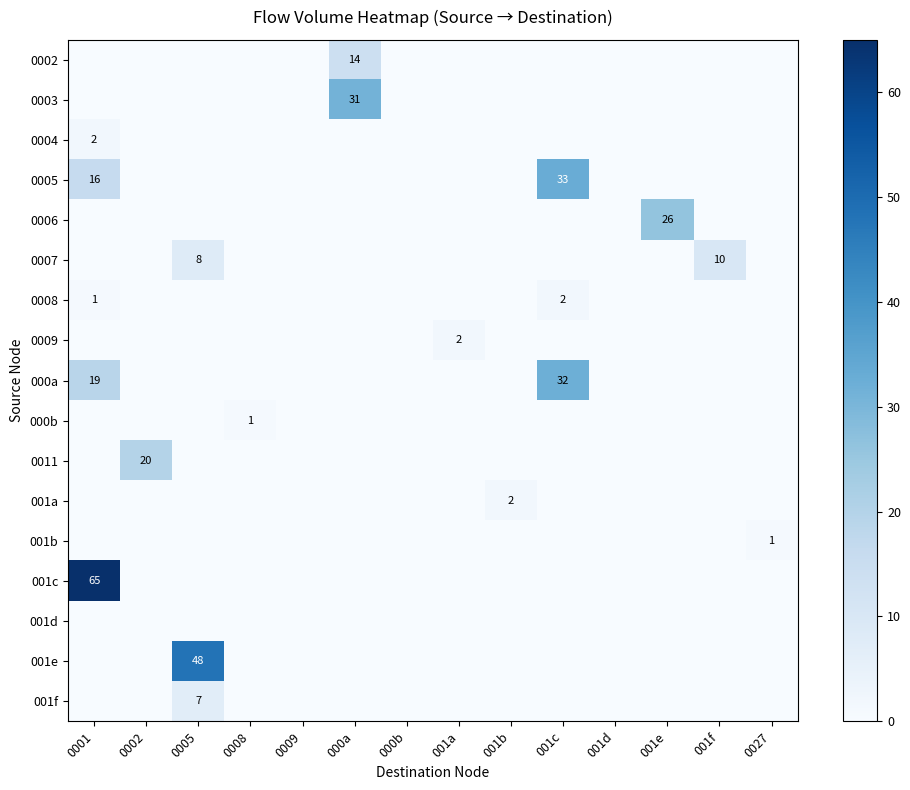

At which category is the sum across all series the highest?

0001